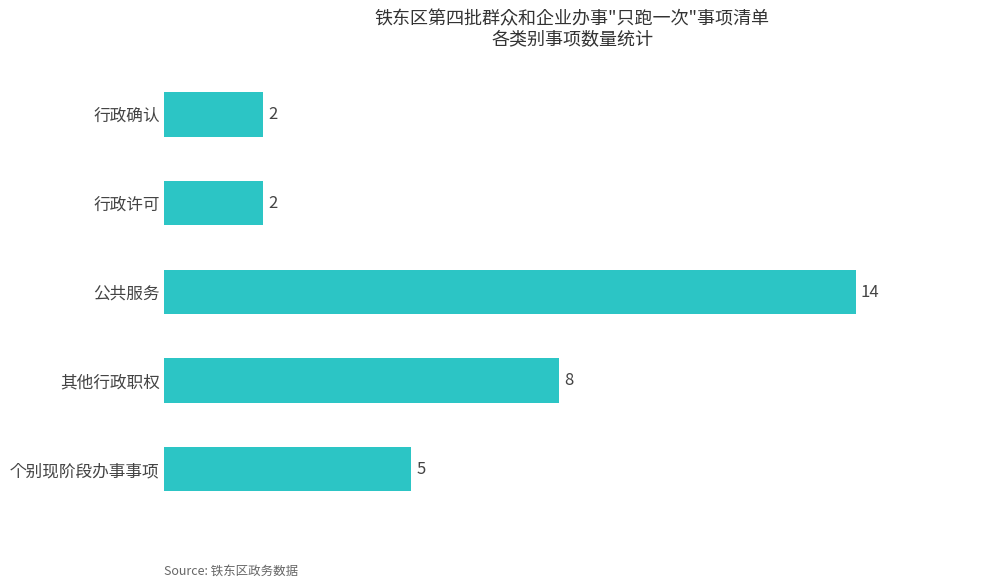

What is the greatest value displayed?

14